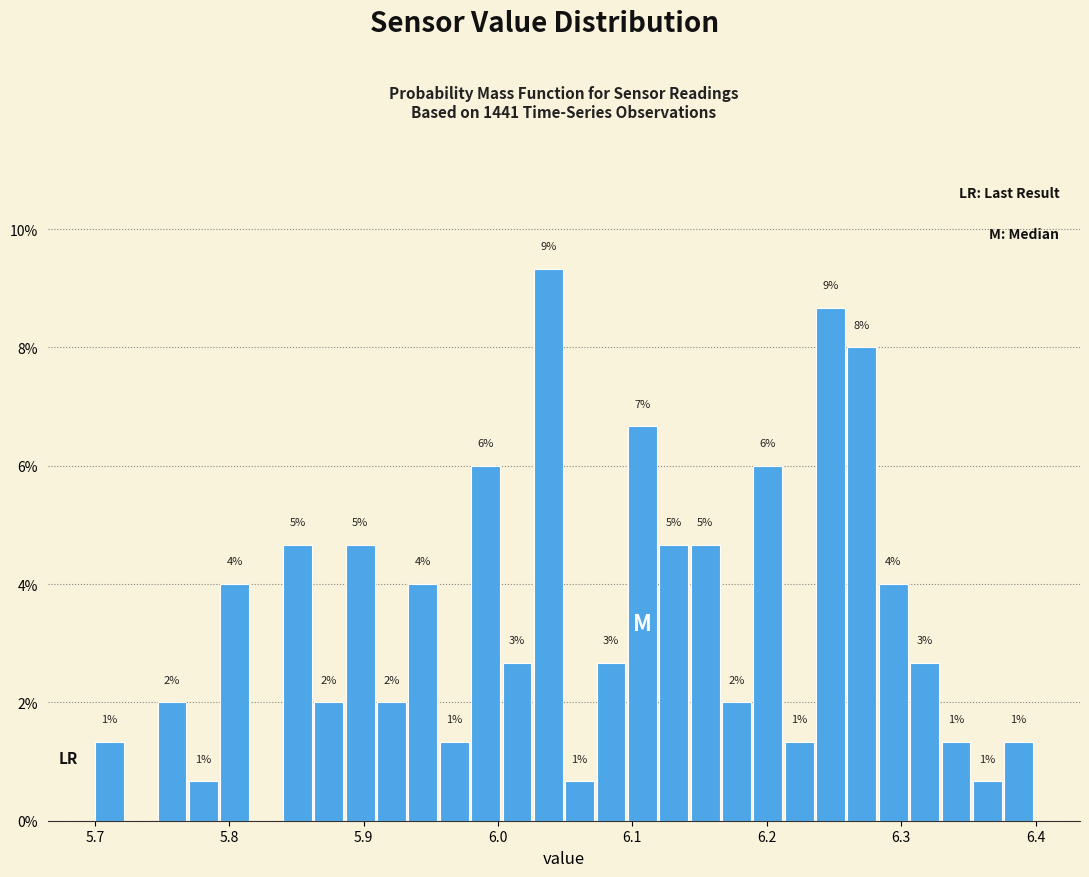

Read against the x-axis, roughly where is the centre of the tallest bar?

6.04